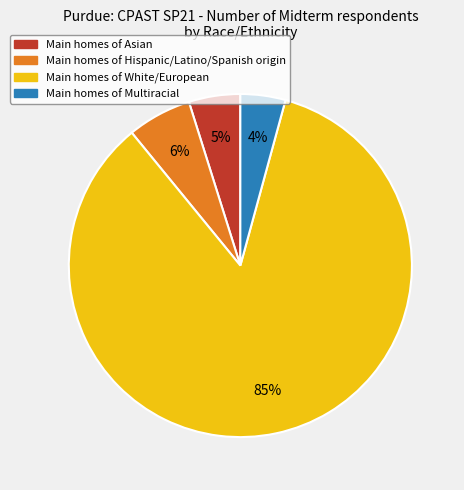

Is there a majority slice in this chart?

Yes